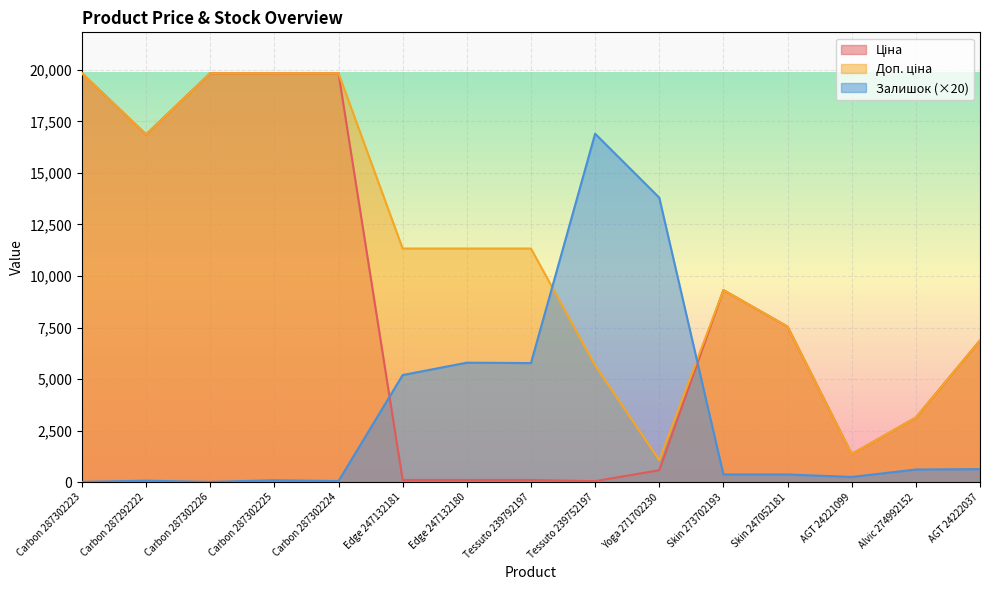

What is the value of the Залишок point at the 11th from the left?

380.0